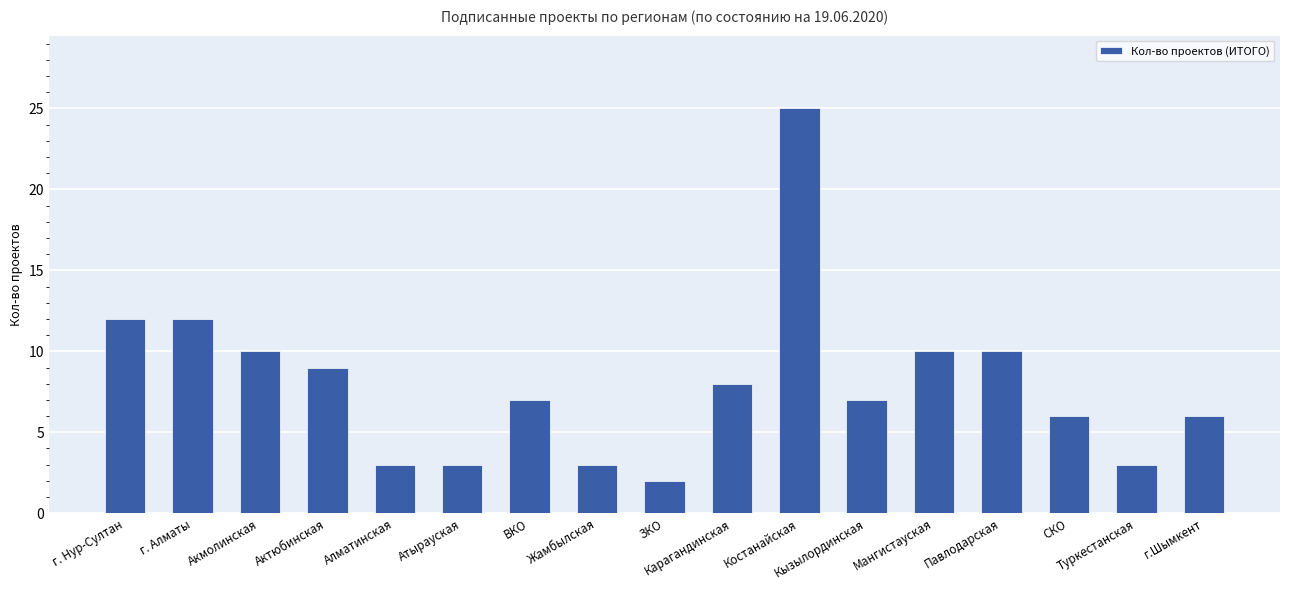

Approximately how many times larger is the value at Кызылординская compared to Атырауская?

2.3